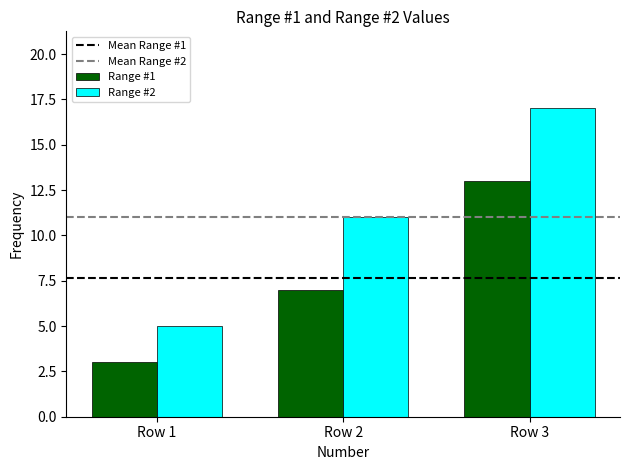

Is the value of Range #2 at Row 3 greater than the value of Range #1 at Row 2?

Yes